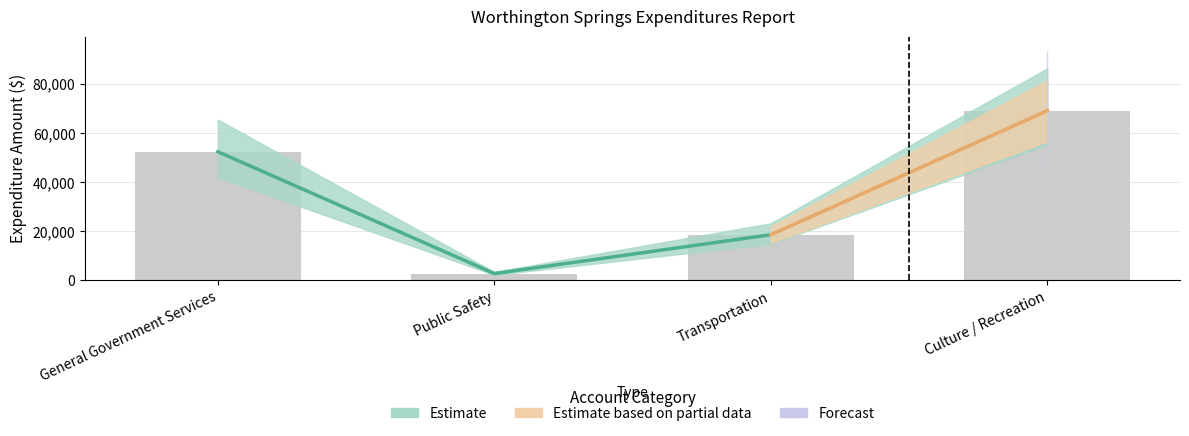

Read the Account Total value at General Government Services, to the nearest 100.

52400